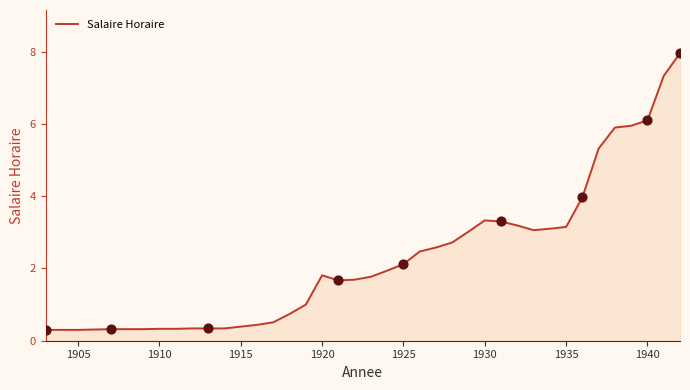

What is the smallest value displayed?

0.3